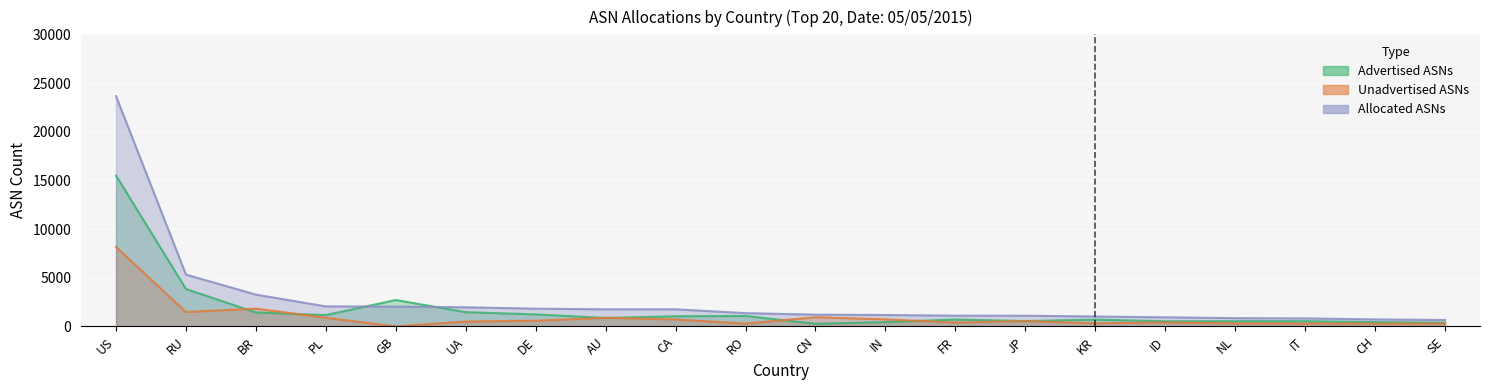

How many data points in Allocated ASNs are above 1364?

9